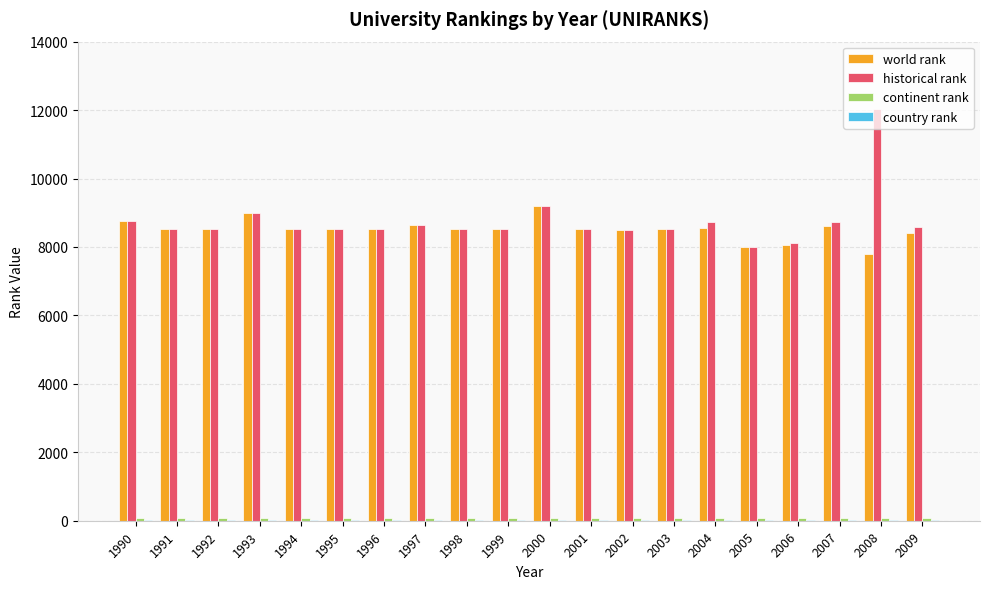

At which category is the sum across all series the highest?

2008